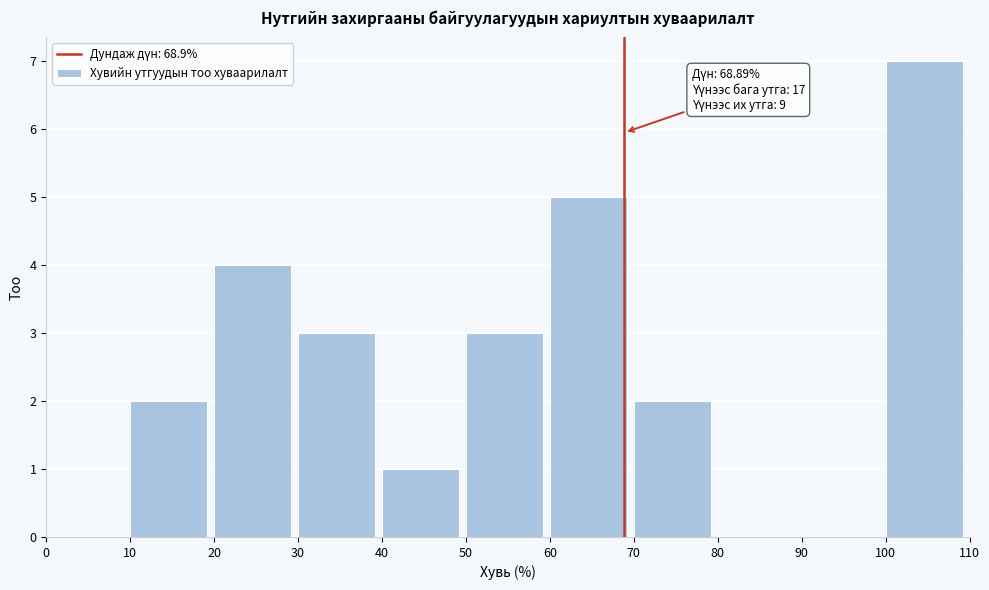

Over which range of the x-axis is the bar tallest?

100 to 110